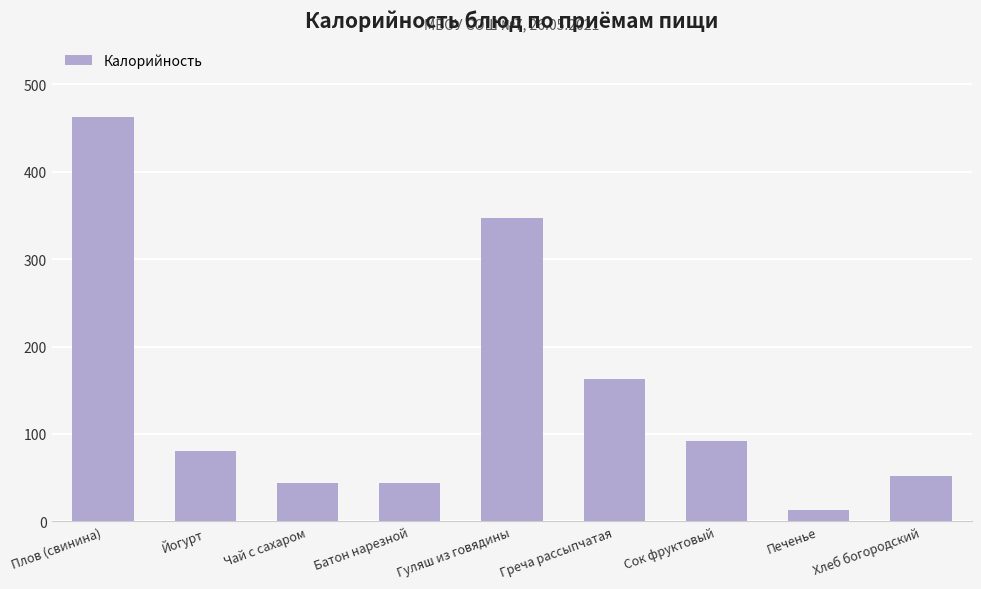

Which label corresponds to the smallest value in the chart?

Печенье